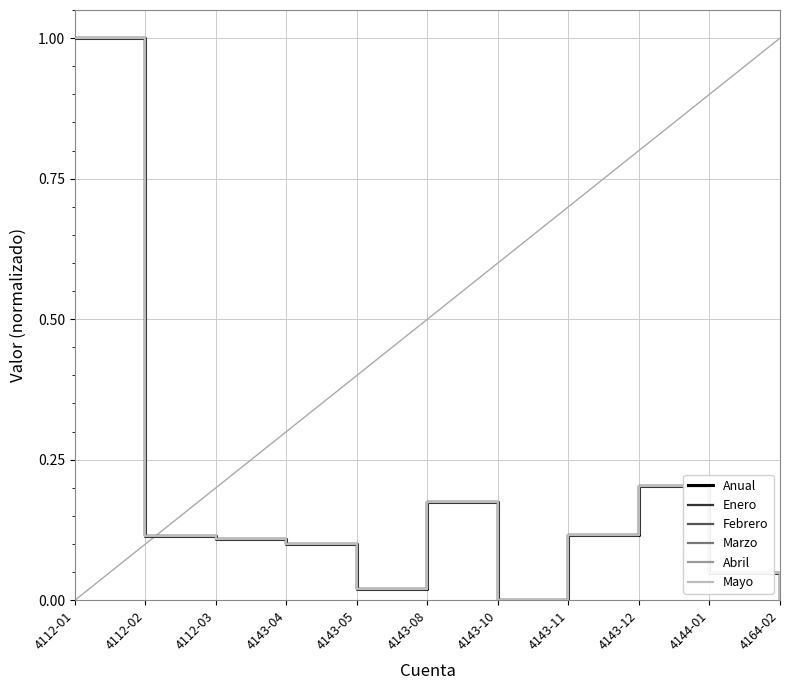

Which category has the highest value across all series?

4112-01